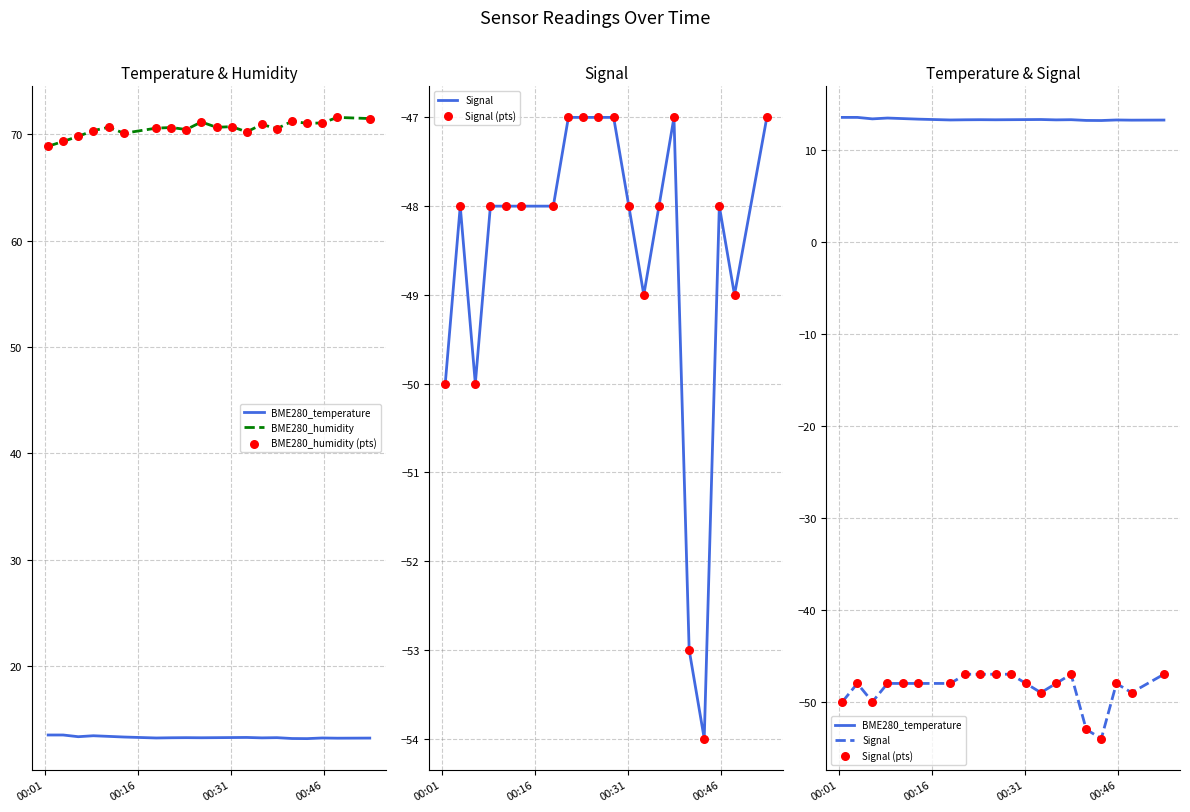

What are all the series names shown in the legend?

BME280_temperature, BME280_humidity, BME280_humidity (pts), Signal, Signal (pts)